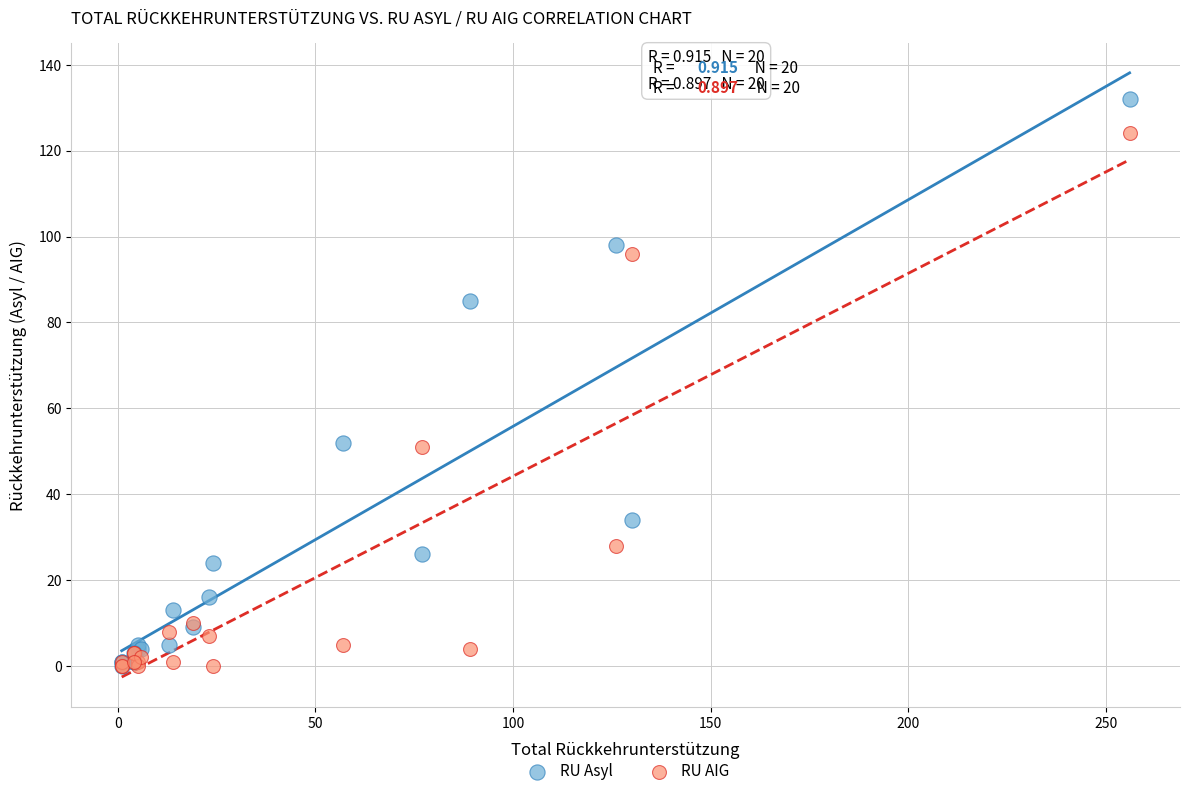

What are all the series names shown in the legend?

RU Asyl, RU AIG